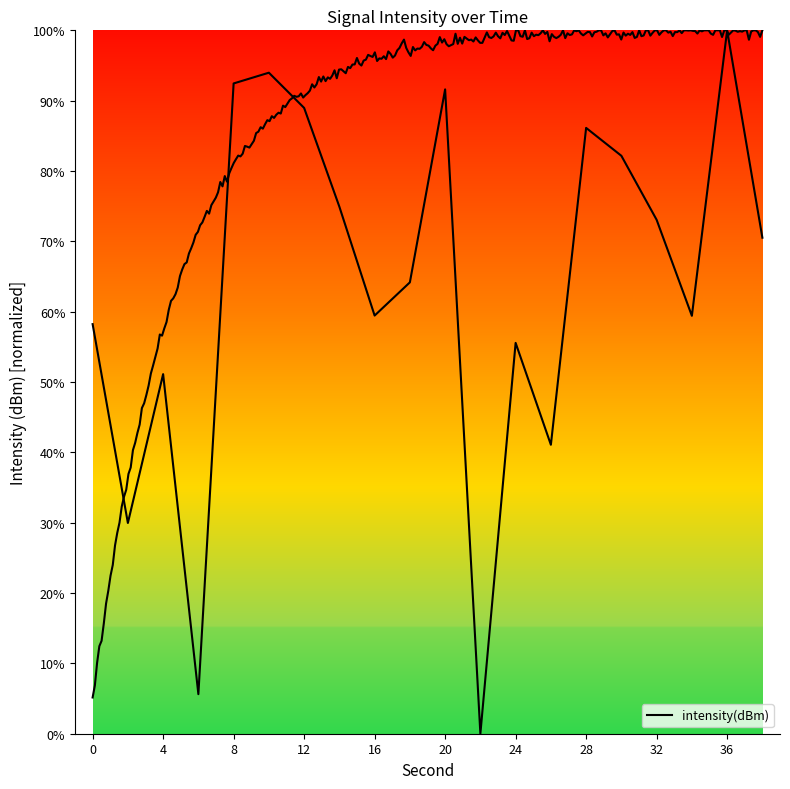

What is the average value?

63.9